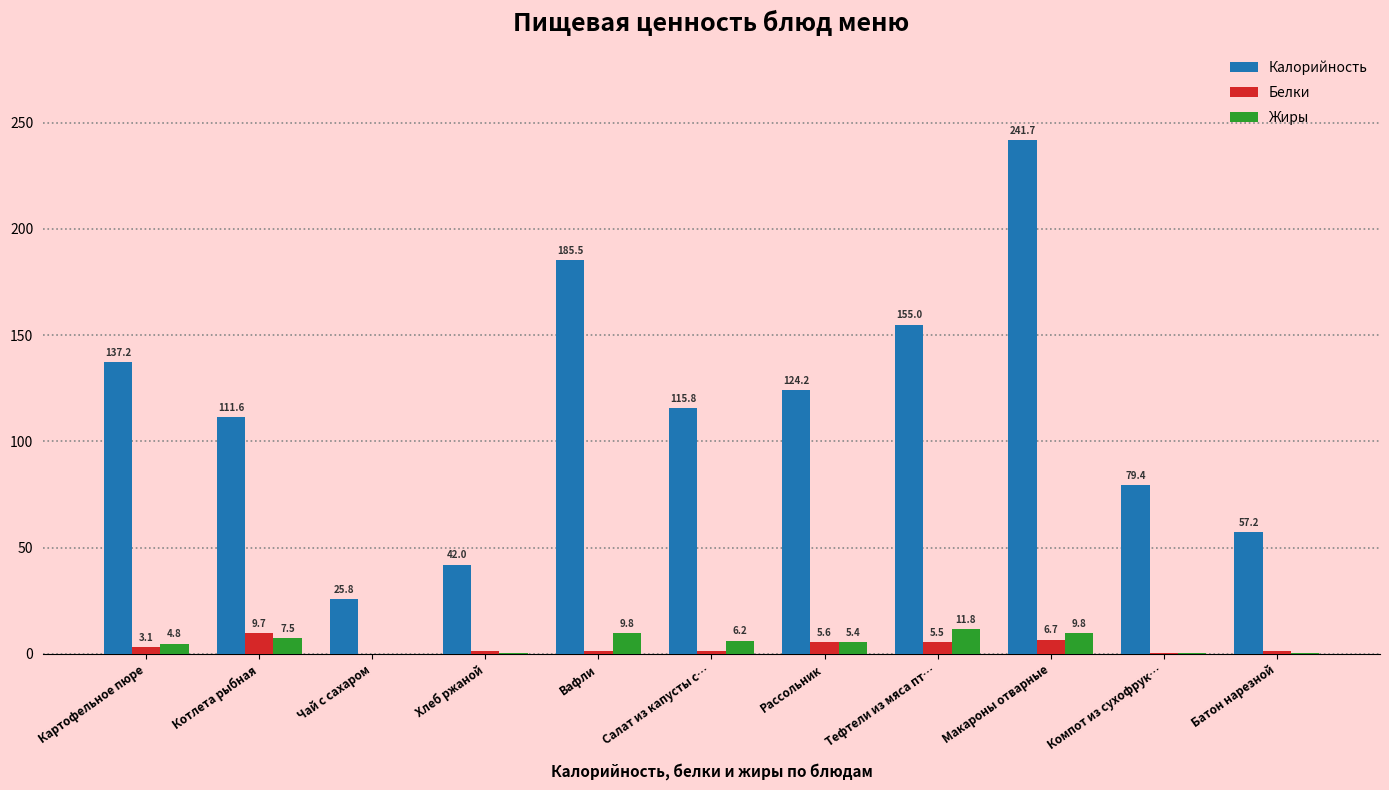

Are the bars horizontal?

No